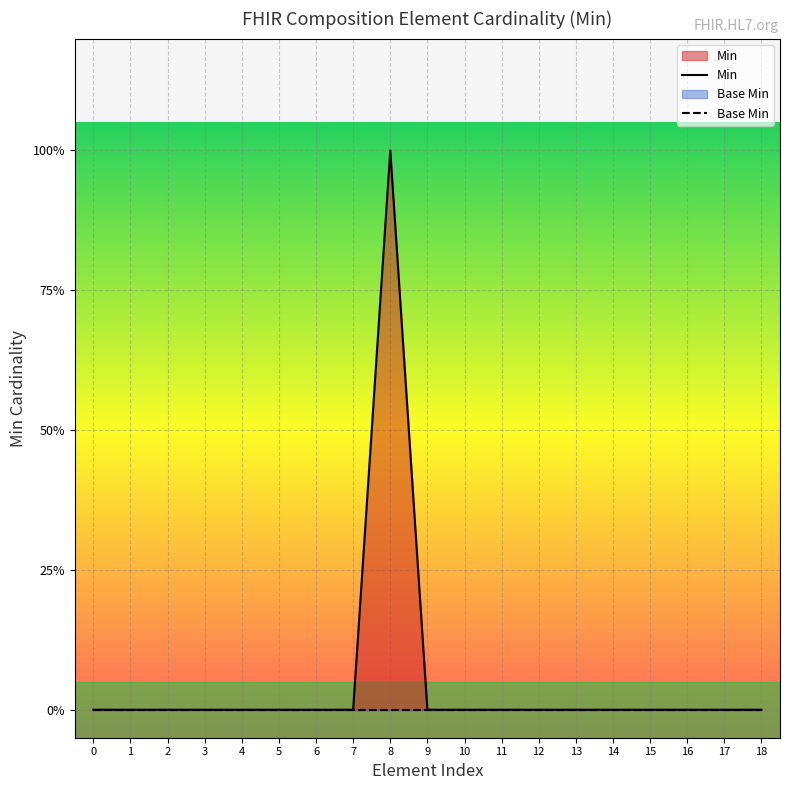

How many lines are shown in the chart?

2